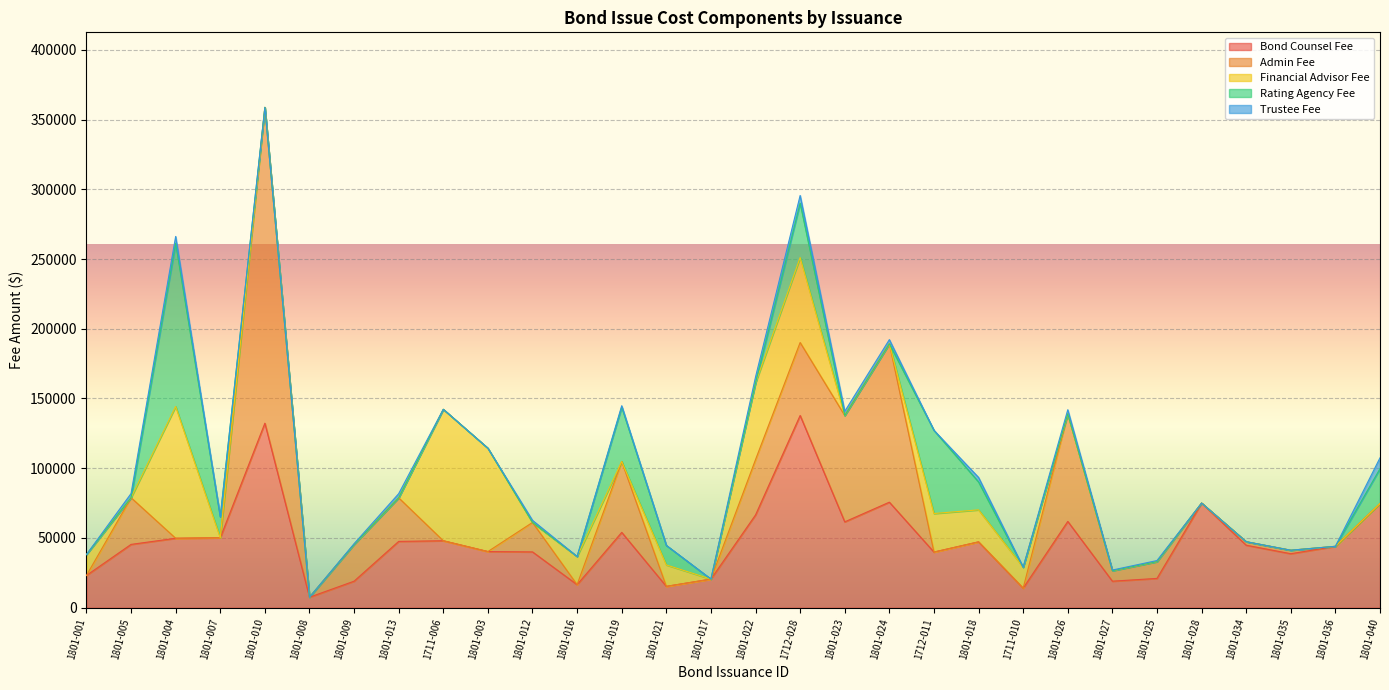

Rank the categories by Admin Fee value from lowest to highest.

1801-001, 1801-004, 1801-007, 1801-008, 1711-006, 1801-003, 1801-016, 1801-021, 1801-017, 1712-011, 1801-018, 1711-010, 1801-028, 1801-036, 1801-040, 1801-034, 1801-035, 1801-027, 1801-025, 1801-012, 1801-009, 1801-013, 1801-005, 1801-022, 1801-019, 1712-028, 1801-023, 1801-026, 1801-024, 1801-010